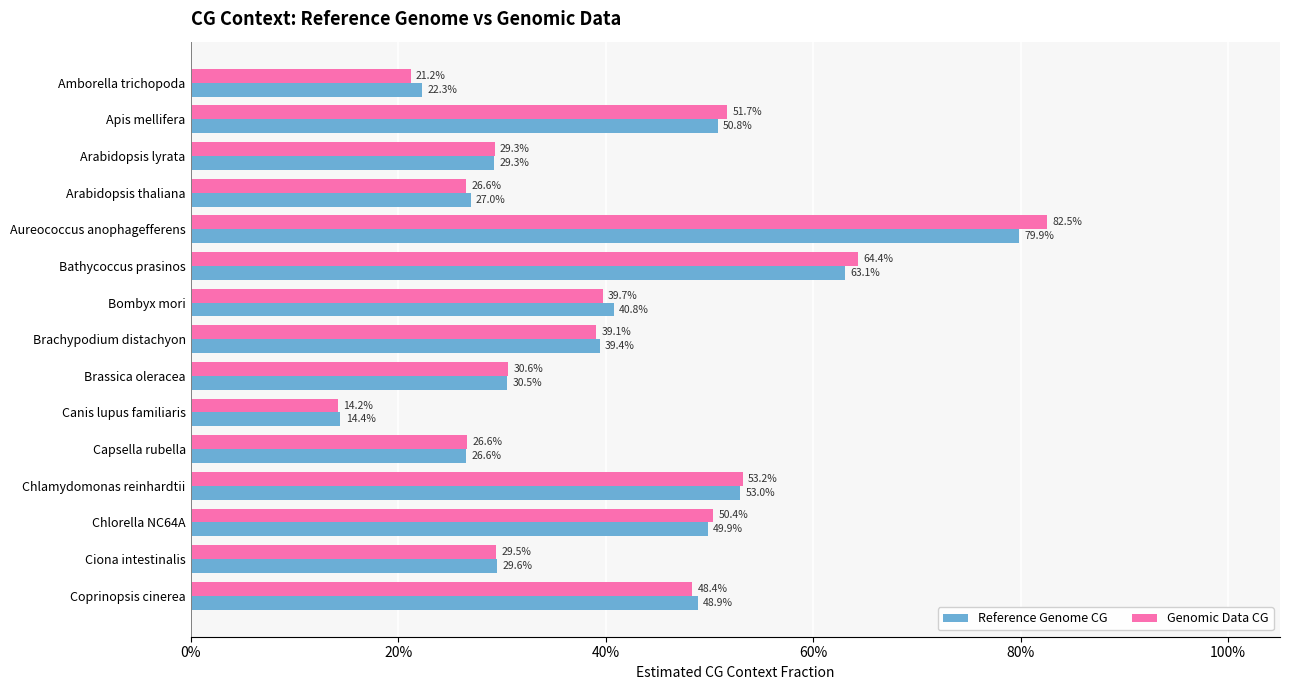

Which series has the largest total across all categories?

Genomic Data CG